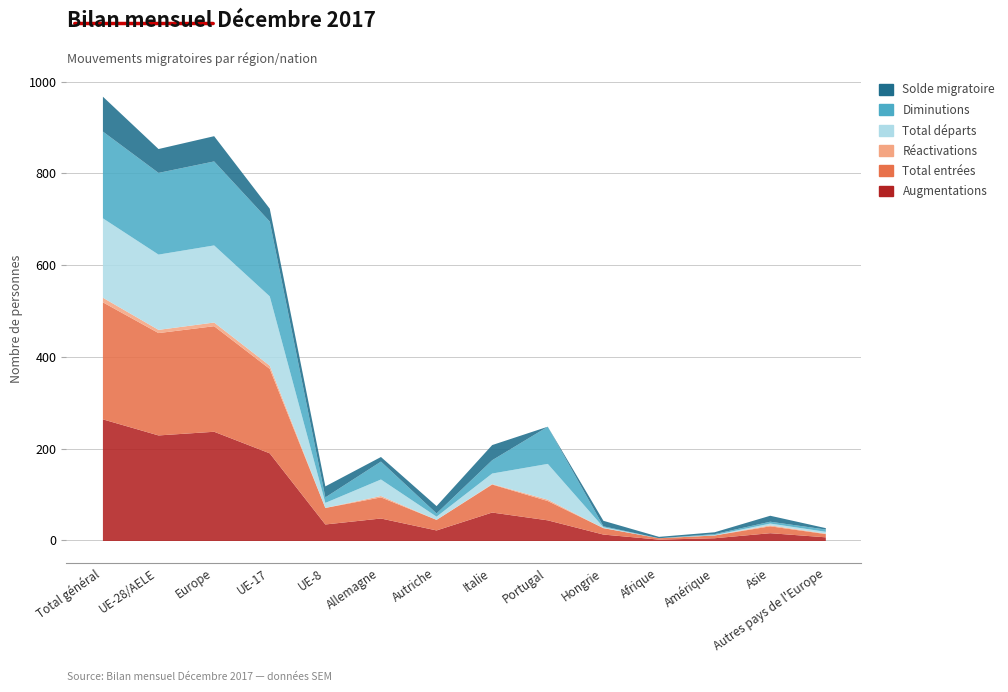

List the labels in order of Augmentations value, largest first.

Total général, Europe, UE-28/AELE, UE-17, Italie, Allemagne, Portugal, UE-8, Autriche, Asie, Hongrie, Autres pays de l'Europe, Amérique, Afrique